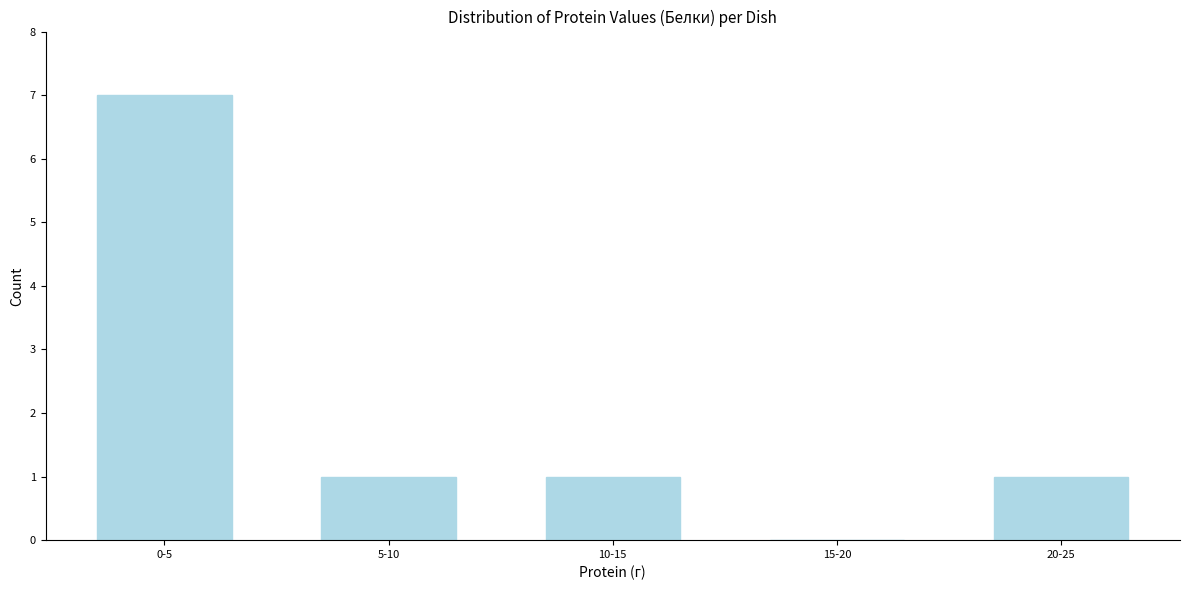

Reading left to right, extract all data points from this chart.

0-5=7	5-10=1	10-15=1	15-20=0	20-25=1